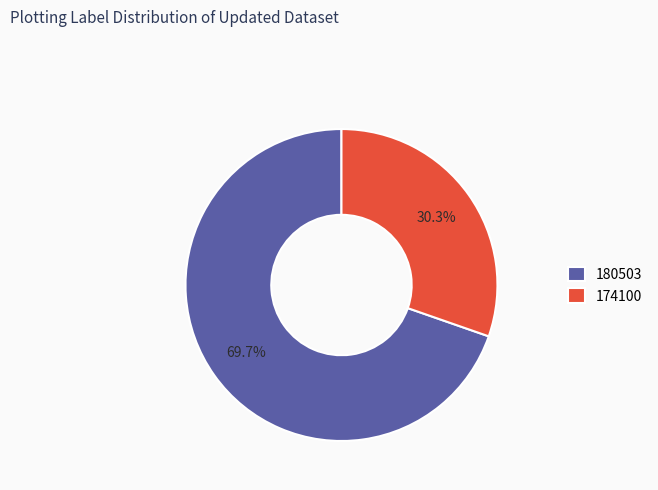

Between 180503 and 174100, which is larger?

180503